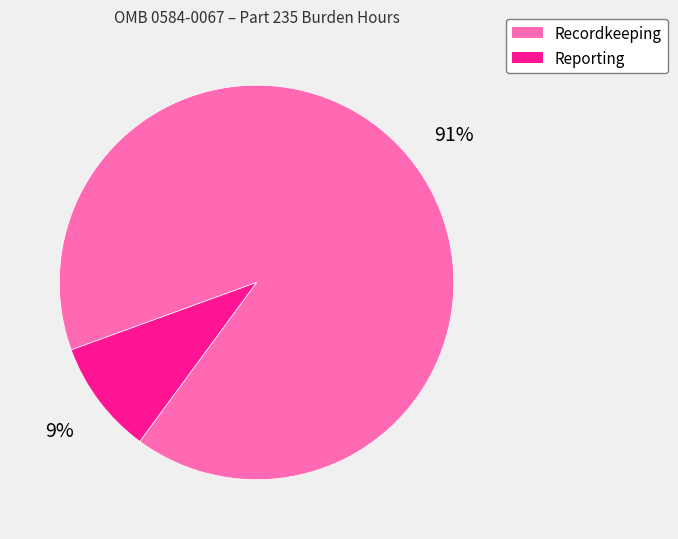

Is the sum of Reporting and Recordkeeping greater than half?

Yes